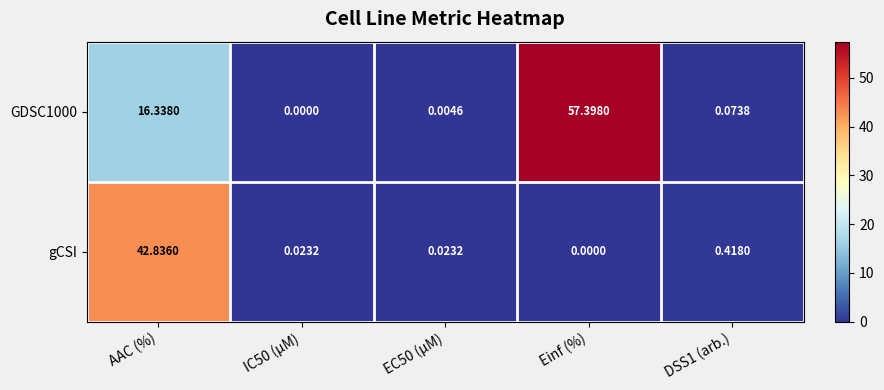

Is the value of gCSI at IC50 (µM) greater than the value of GDSC1000 at DSS1 (arb.)?

No